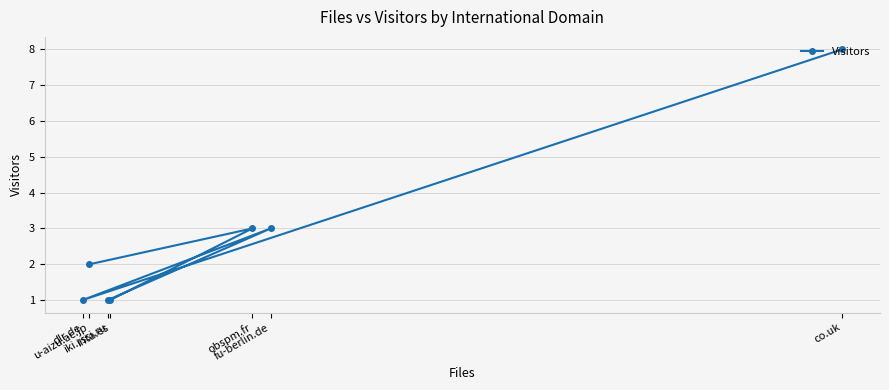

What value does the data have at fu-berlin.de?

3